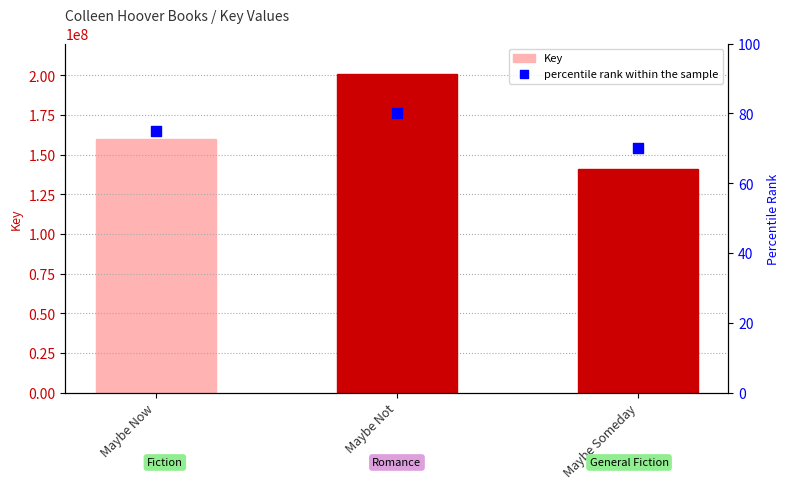

Which series has the largest Y range (max minus min)?

Key